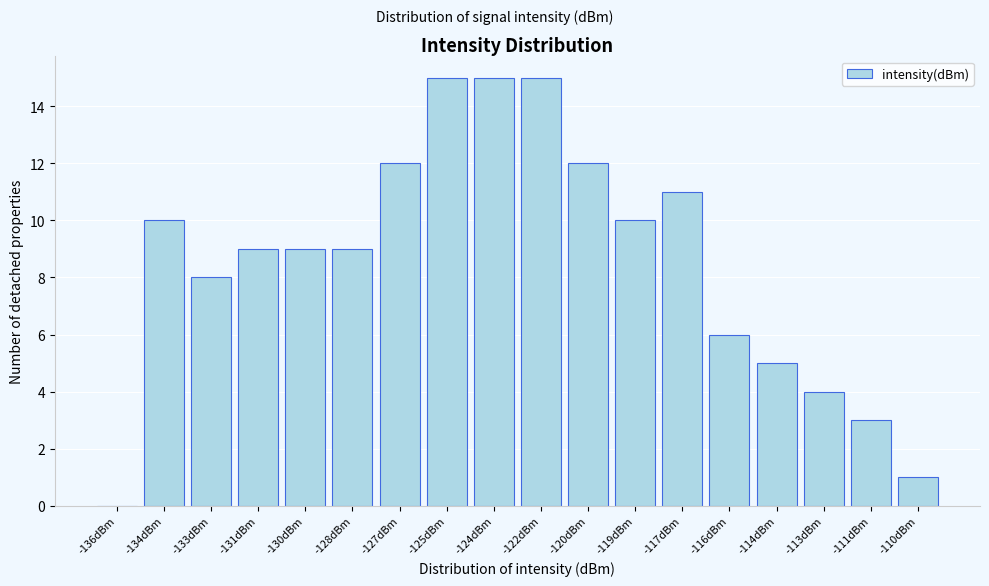

Reading left to right, what are all the values shown in this chart?

-136dBm=0	-134dBm=10	-133dBm=8	-131dBm=9	-130dBm=9	-128dBm=9	-127dBm=12	-125dBm=15	-124dBm=15	-122dBm=15	-120dBm=12	-119dBm=10	-117dBm=11	-116dBm=6	-114dBm=5	-113dBm=4	-111dBm=3	-110dBm=1